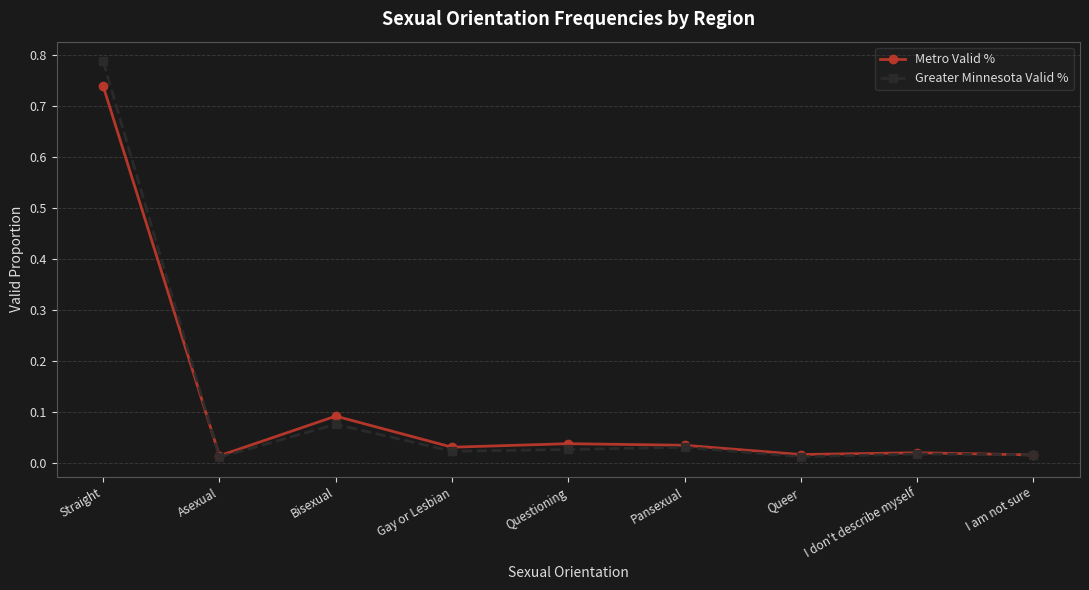

What are all the series names shown in the legend?

Metro Valid %, Greater Minnesota Valid %